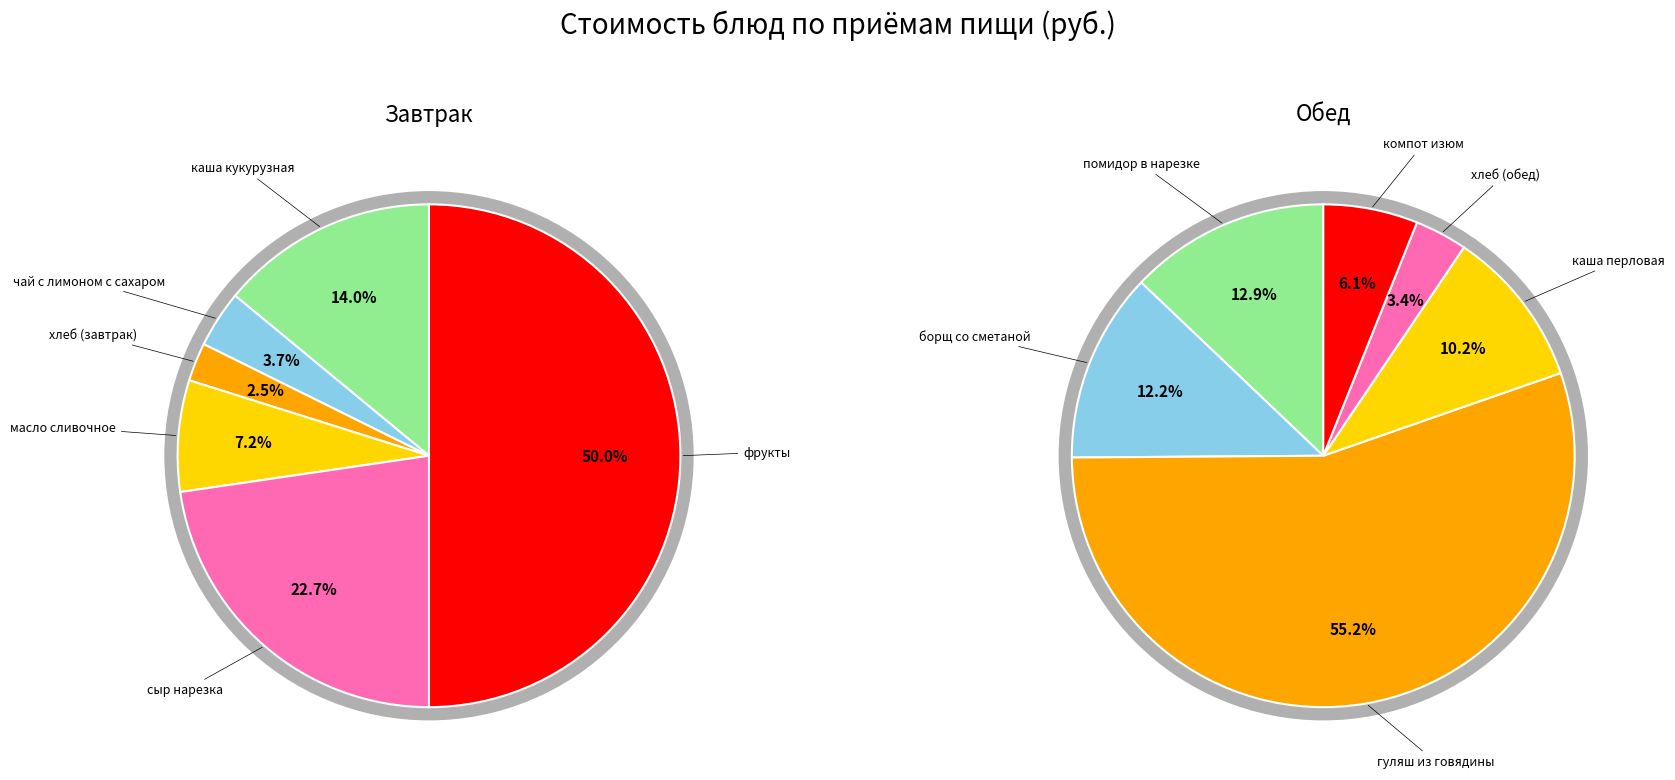

How many slices are in this pie chart?

6